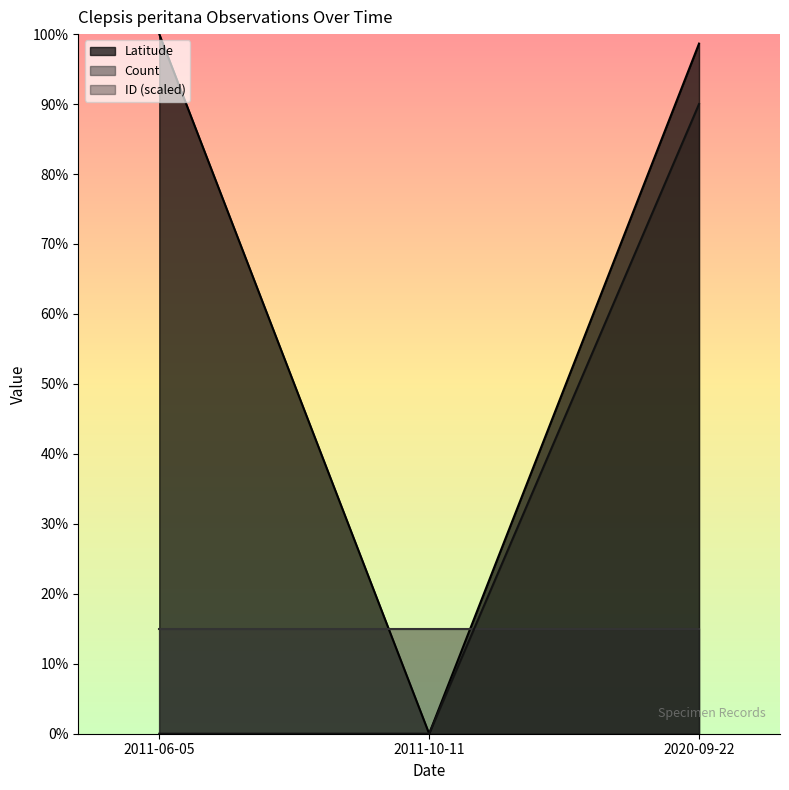

What is the highest value of the Latitude series?

1.0